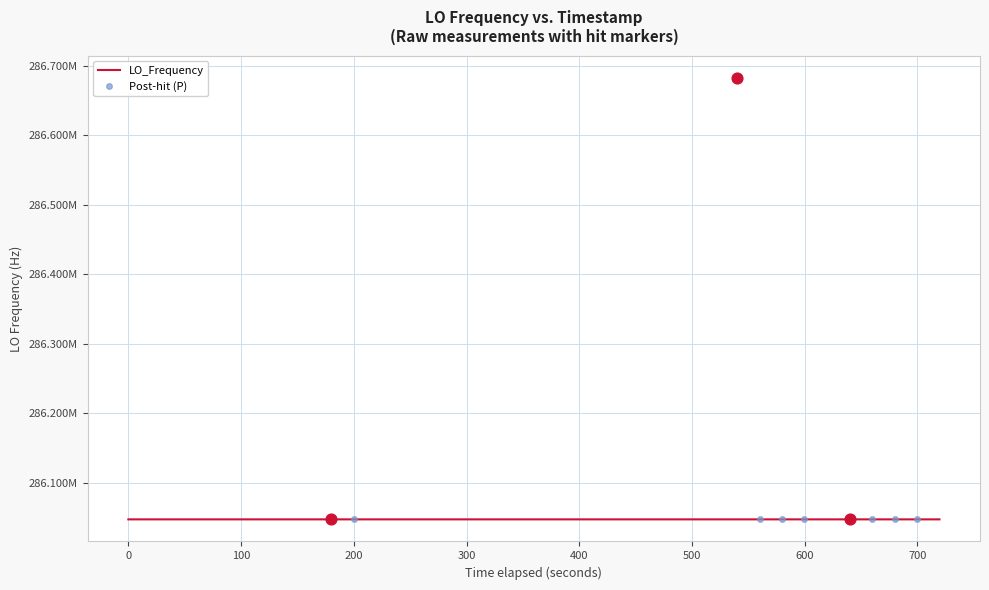

What is the ratio of the value at 36 to the value at 24?

1.0